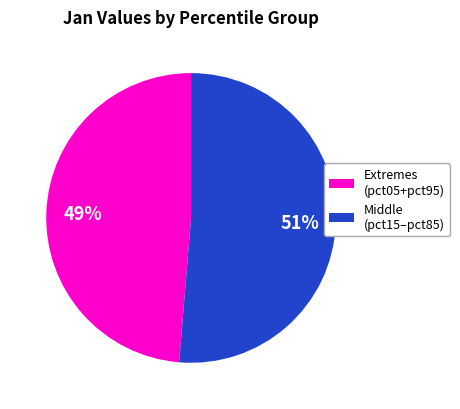

True or false: Middle (pct15–pct85) accounts for 58% of the total.

False